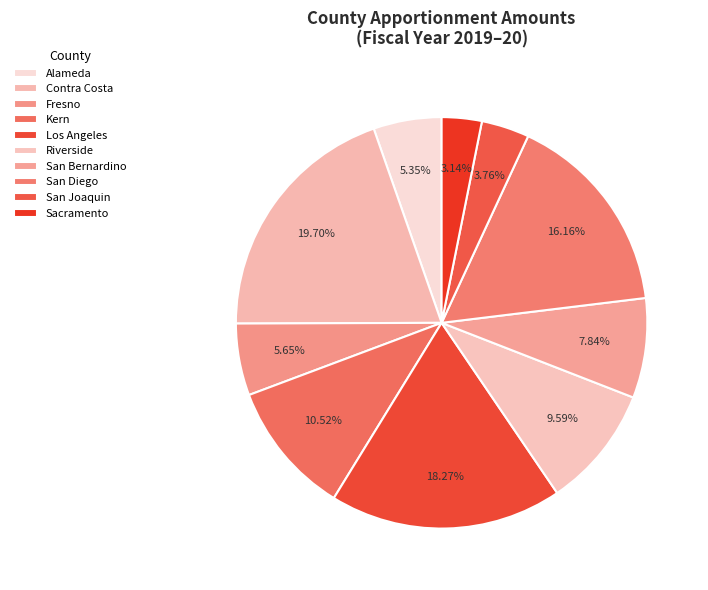

What percentage is NOT represented by San Diego?

83.8%